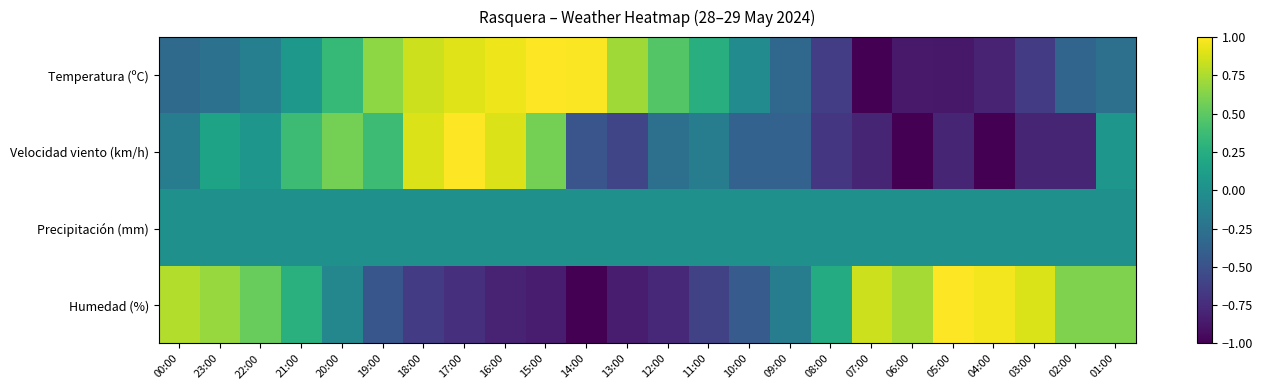

Reading left to right, transcribe all the data shown in this chart.

Temperatura (ºC): 00:00=-0.3	23:00=-0.2	22:00=-0.1	21:00=0.1	20:00=0.3	19:00=0.7	18:00=0.9	17:00=0.9	16:00=0.9	15:00=1.0	14:00=1.0	13:00=0.7	12:00=0.5	11:00=0.2	10:00=-0.0	09:00=-0.3	08:00=-0.6	07:00=-1.0	06:00=-0.9	05:00=-0.9	04:00=-0.8	03:00=-0.7	02:00=-0.4	01:00=-0.3
Velocidad viento (km/h): 00:00=-0.2	23:00=0.2	22:00=0.1	21:00=0.4	20:00=0.6	19:00=0.4	18:00=0.9	17:00=1.0	16:00=0.9	15:00=0.6	14:00=-0.5	13:00=-0.6	12:00=-0.3	11:00=-0.2	10:00=-0.4	09:00=-0.4	08:00=-0.7	07:00=-0.8	06:00=-1.0	05:00=-0.8	04:00=-1.0	03:00=-0.8	02:00=-0.8	01:00=0.1
Precipitación (mm): 00:00=0.0	23:00=0.0	22:00=0.0	21:00=0.0	20:00=0.0	19:00=0.0	18:00=0.0	17:00=0.0	16:00=0.0	15:00=0.0	14:00=0.0	13:00=0.0	12:00=0.0	11:00=0.0	10:00=0.0	09:00=0.0	08:00=0.0	07:00=0.0	06:00=0.0	05:00=0.0	04:00=0.0	03:00=0.0	02:00=0.0	01:00=0.0
Humedad (%): 00:00=0.8	23:00=0.7	22:00=0.5	21:00=0.3	20:00=-0.1	19:00=-0.5	18:00=-0.7	17:00=-0.7	16:00=-0.8	15:00=-0.8	14:00=-1.0	13:00=-0.8	12:00=-0.8	11:00=-0.6	10:00=-0.4	09:00=-0.2	08:00=0.2	07:00=0.8	06:00=0.7	05:00=1.0	04:00=1.0	03:00=0.9	02:00=0.6	01:00=0.6